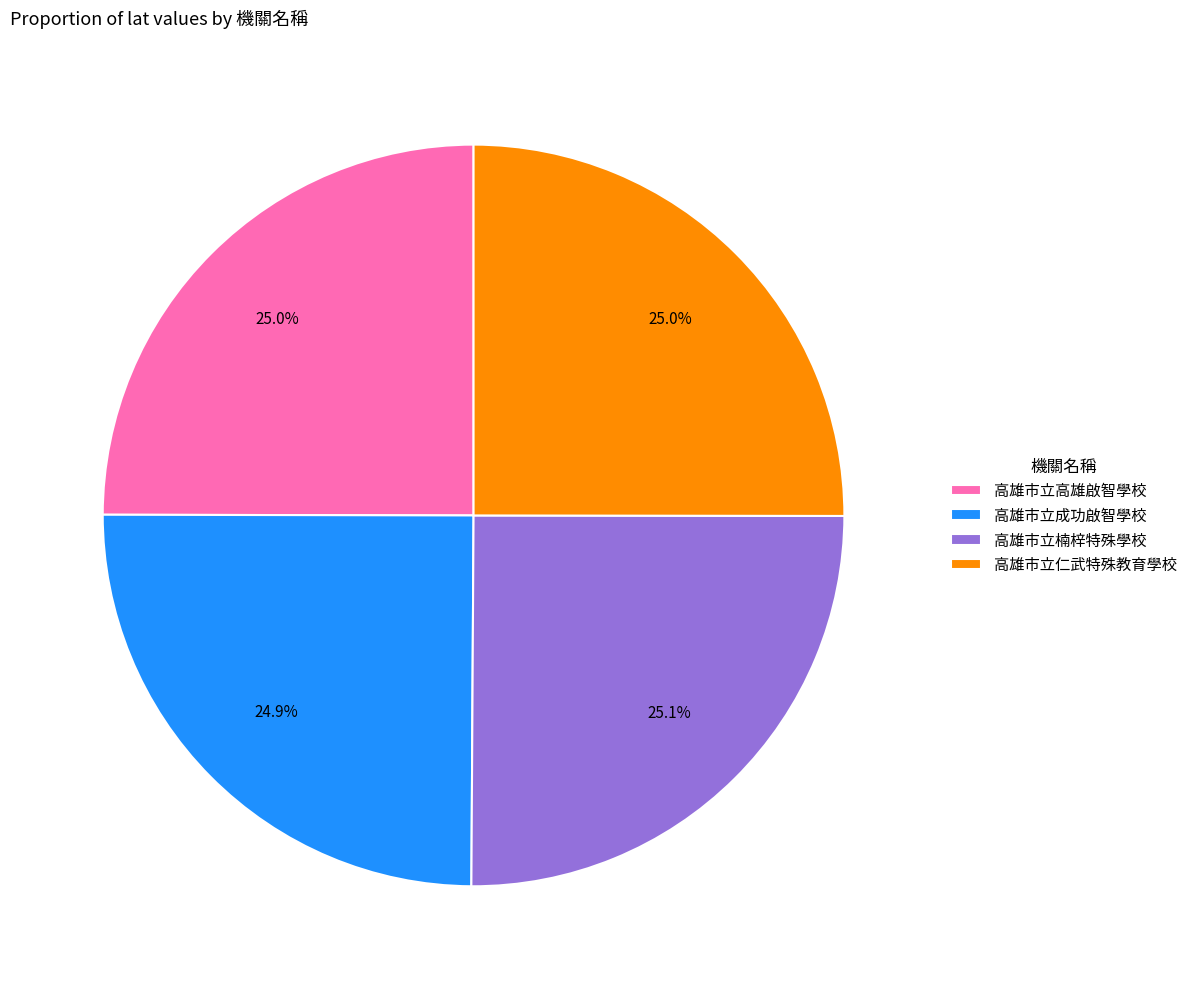

To the nearest percent, what percentage of the pie is 高雄市立高雄啟智學校?

25%